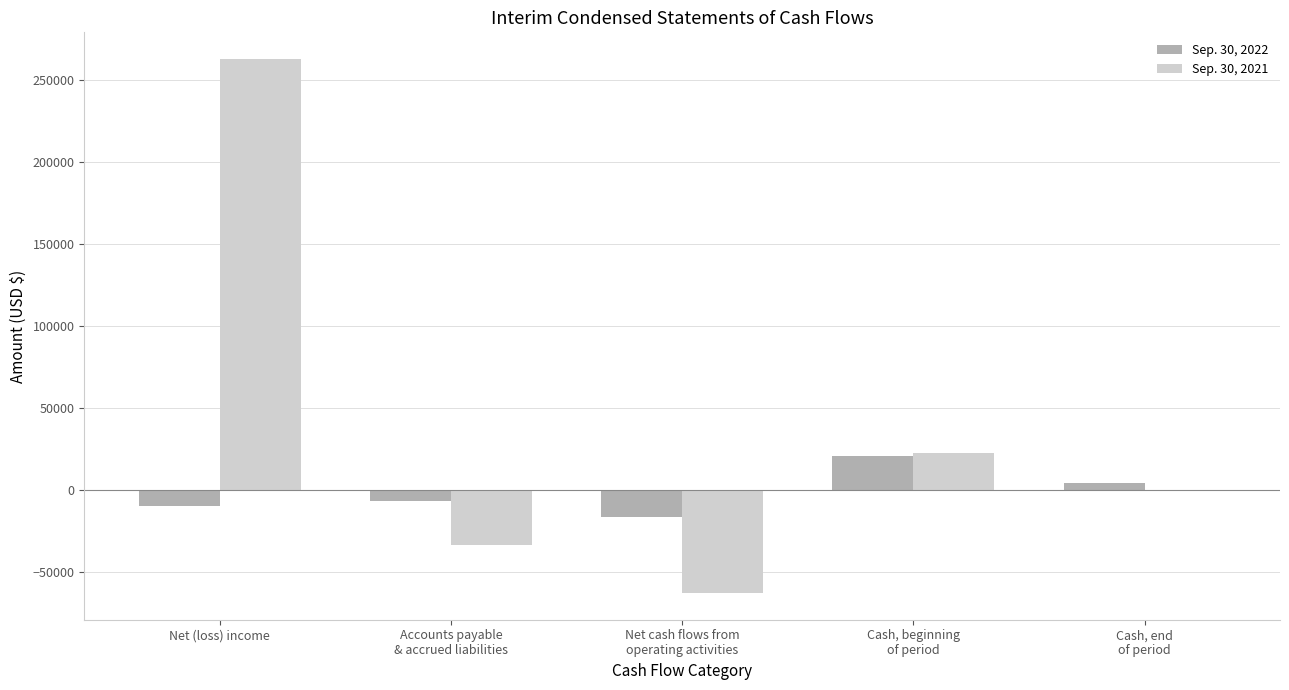

At which category is the sum across all series the highest?

Net (loss) income